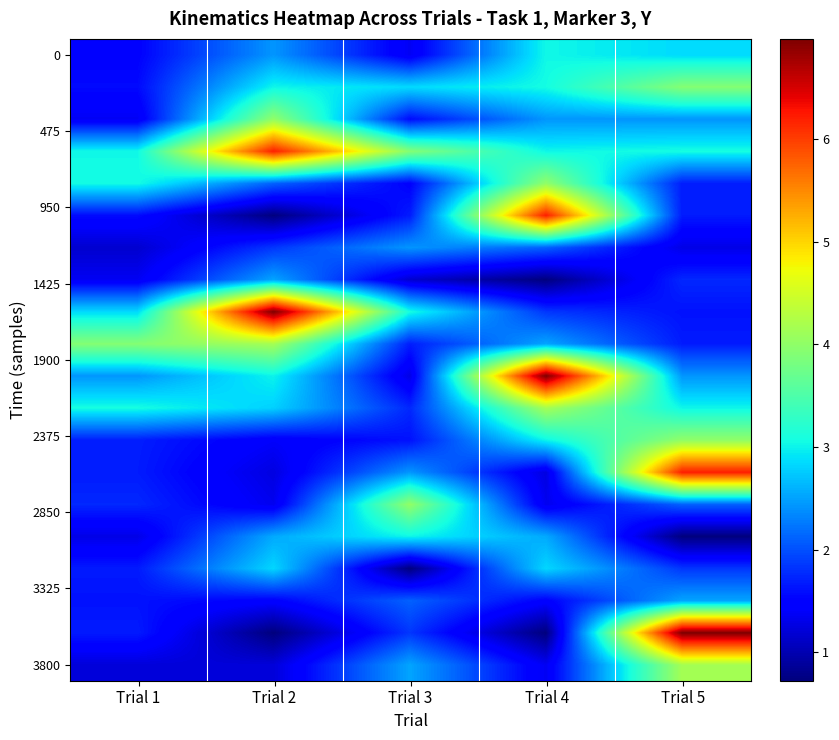

What is the smallest value displayed?

0.7